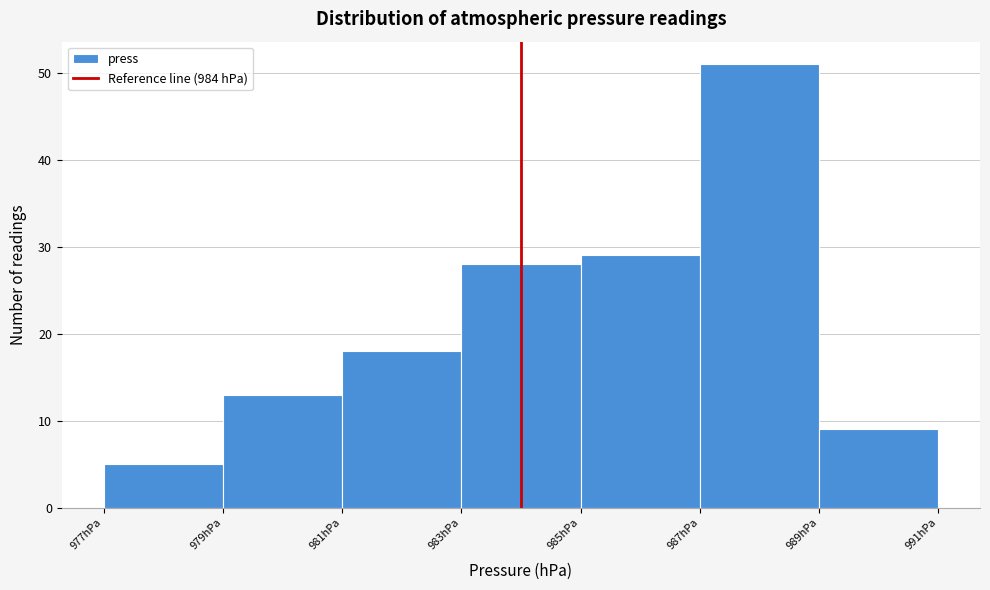

Reading left to right, transcribe this chart: for each bar, give the range it covers on the x-axis and its height. The values are not printed on the chart, so give them approximately, as read against the axis.

977 to 979: 5
979 to 981: 13
981 to 983: 18
983 to 985: 28
985 to 987: 29
987 to 989: 51
989 to 991: 9